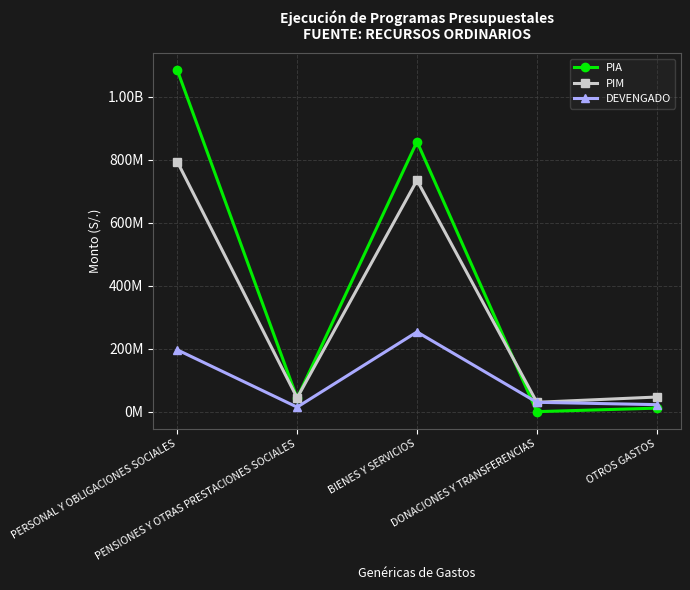

At which category is the sum across all series the highest?

PERSONAL Y OBLIGACIONES SOCIALES